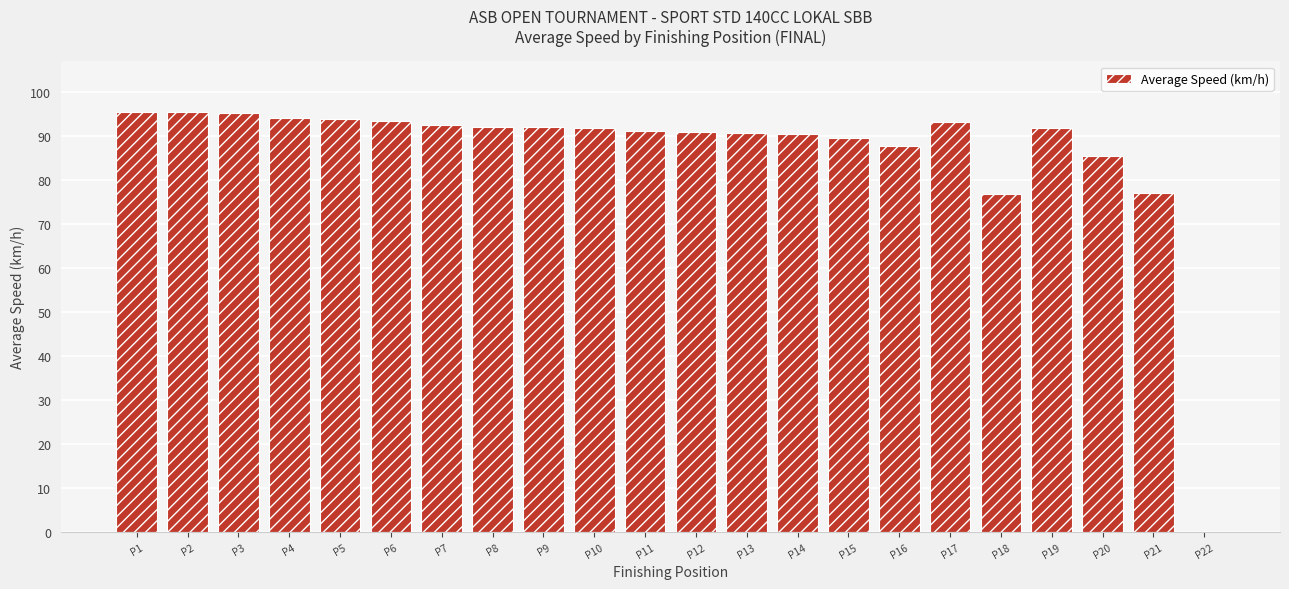

Read the value at P5.

93.8